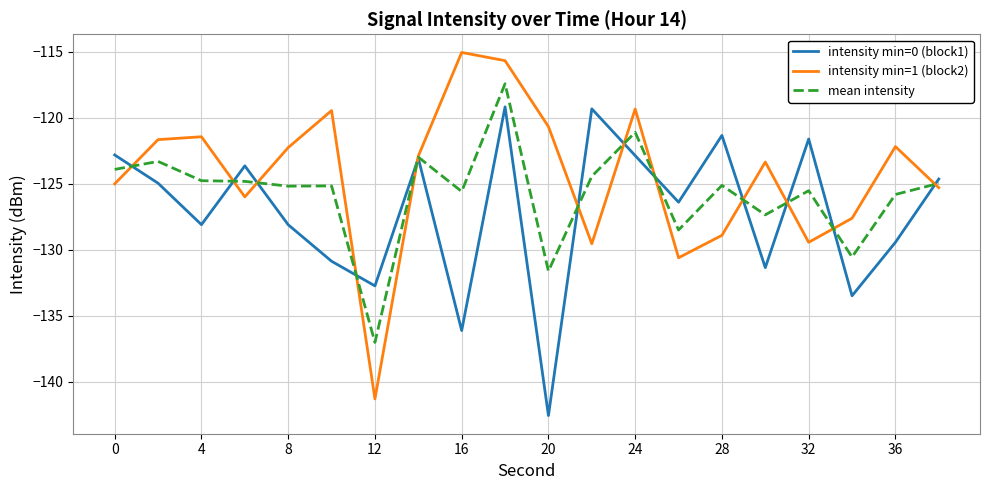

Which series has the largest total across all categories?

intensity min=1 (block2)